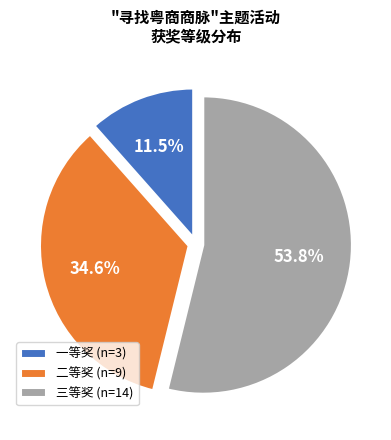

To the nearest percent, what is the average slice percentage?

33%